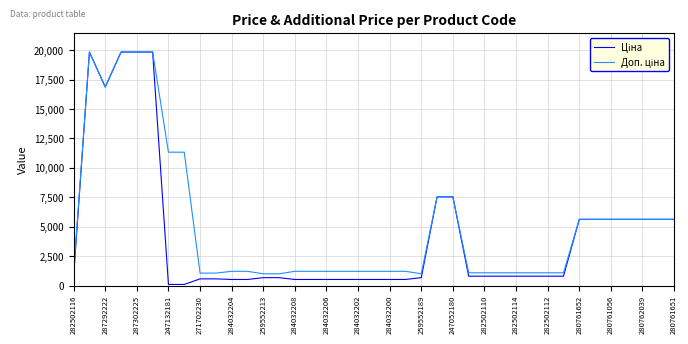

What is the greatest value displayed?

19831.1